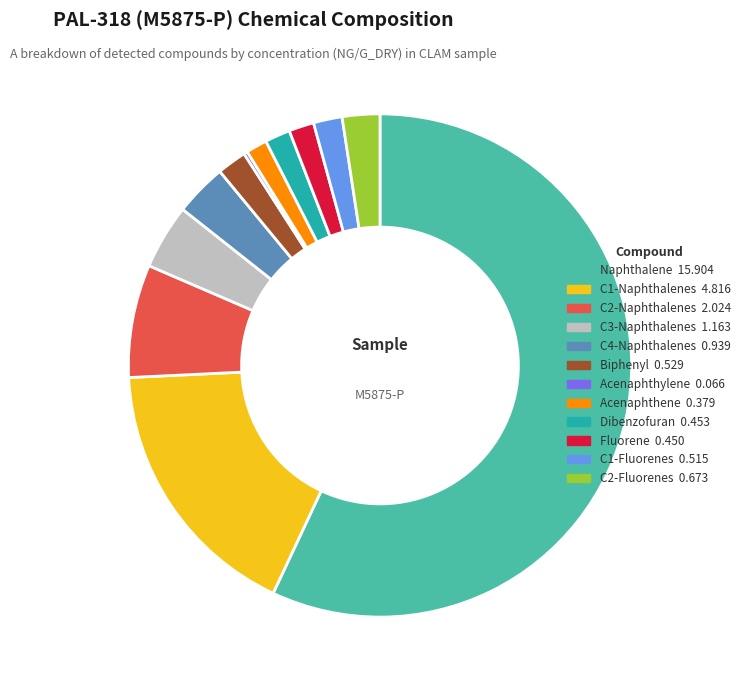

Which slice is the largest?

Naphthalene